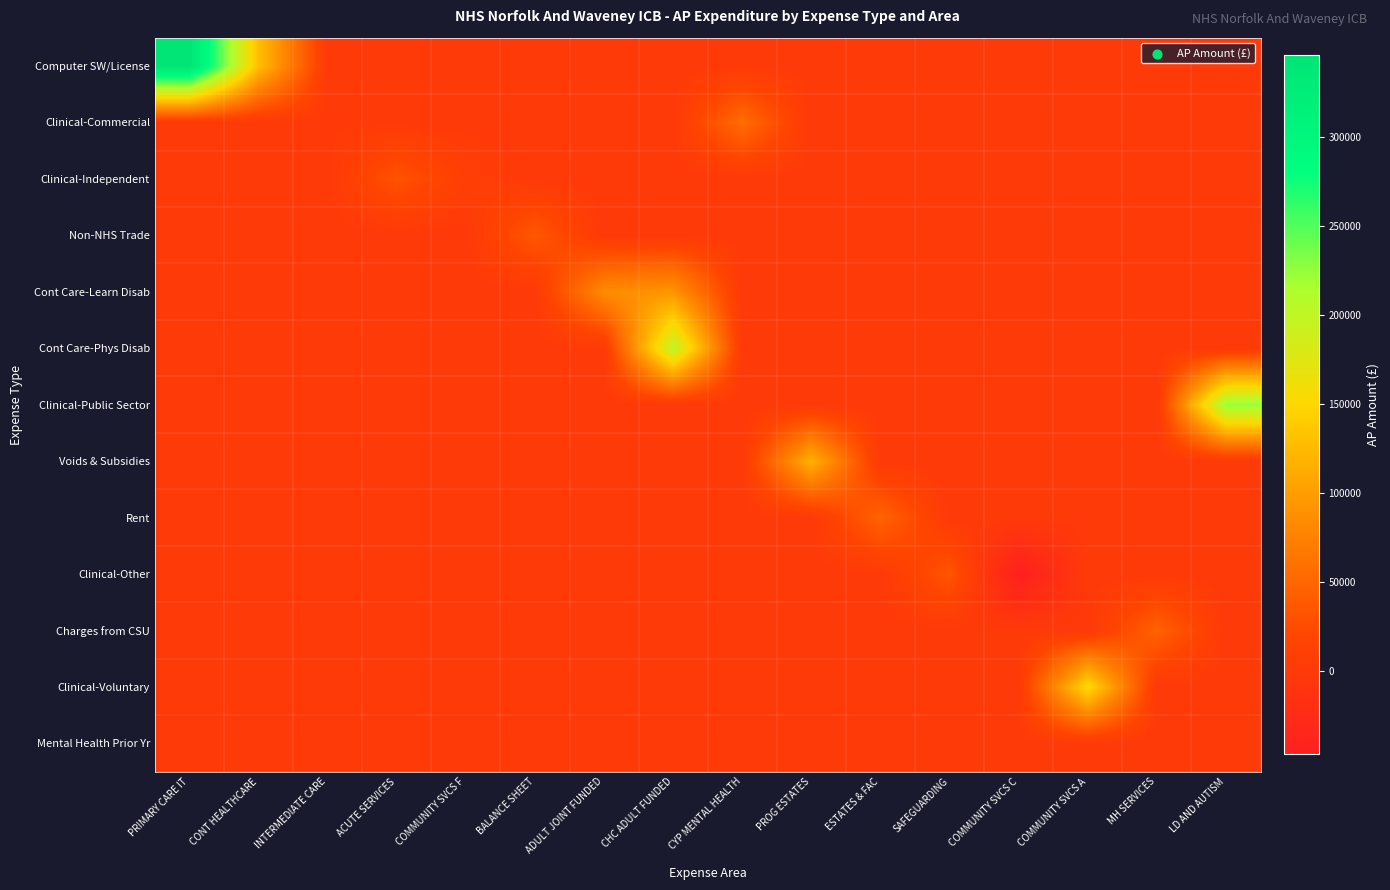

Reading left to right, extract all data points from this chart.

Computer SW/License: PRIMARY CARE IT=345818.0	CONT HEALTHCARE=129141.8	INTERMEDIATE CARE=0.0	ACUTE SERVICES=0.0	COMMUNITY SVCS F=0.0	BALANCE SHEET=0.0	ADULT JOINT FUNDED=0.0	CHC ADULT FUNDED=0.0	CYP MENTAL HEALTH=0.0	PROG ESTATES=0.0	ESTATES & FAC=0.0	SAFEGUARDING=0.0	COMMUNITY SVCS C=0.0	COMMUNITY SVCS A=0.0	MH SERVICES=0.0	LD AND AUTISM=0.0
Clinical-Commercial: PRIMARY CARE IT=0.0	CONT HEALTHCARE=0.0	INTERMEDIATE CARE=1541.7	ACUTE SERVICES=0.0	COMMUNITY SVCS F=0.0	BALANCE SHEET=0.0	ADULT JOINT FUNDED=0.0	CHC ADULT FUNDED=0.0	CYP MENTAL HEALTH=56000.0	PROG ESTATES=0.0	ESTATES & FAC=0.0	SAFEGUARDING=0.0	COMMUNITY SVCS C=0.0	COMMUNITY SVCS A=0.0	MH SERVICES=0.0	LD AND AUTISM=0.0
Clinical-Independent: PRIMARY CARE IT=0.0	CONT HEALTHCARE=0.0	INTERMEDIATE CARE=0.0	ACUTE SERVICES=31892.1	COMMUNITY SVCS F=9022.9	BALANCE SHEET=0.0	ADULT JOINT FUNDED=0.0	CHC ADULT FUNDED=0.0	CYP MENTAL HEALTH=0.0	PROG ESTATES=0.0	ESTATES & FAC=0.0	SAFEGUARDING=0.0	COMMUNITY SVCS C=0.0	COMMUNITY SVCS A=0.0	MH SERVICES=0.0	LD AND AUTISM=0.0
Non-NHS Trade: PRIMARY CARE IT=0.0	CONT HEALTHCARE=0.0	INTERMEDIATE CARE=0.0	ACUTE SERVICES=0.0	COMMUNITY SVCS F=0.0	BALANCE SHEET=36276.4	ADULT JOINT FUNDED=0.0	CHC ADULT FUNDED=0.0	CYP MENTAL HEALTH=0.0	PROG ESTATES=0.0	ESTATES & FAC=0.0	SAFEGUARDING=0.0	COMMUNITY SVCS C=0.0	COMMUNITY SVCS A=0.0	MH SERVICES=0.0	LD AND AUTISM=0.0
Cont Care-Learn Disab: PRIMARY CARE IT=0.0	CONT HEALTHCARE=0.0	INTERMEDIATE CARE=0.0	ACUTE SERVICES=0.0	COMMUNITY SVCS F=0.0	BALANCE SHEET=0.0	ADULT JOINT FUNDED=84513.2	CHC ADULT FUNDED=93048.9	CYP MENTAL HEALTH=0.0	PROG ESTATES=0.0	ESTATES & FAC=0.0	SAFEGUARDING=0.0	COMMUNITY SVCS C=0.0	COMMUNITY SVCS A=0.0	MH SERVICES=0.0	LD AND AUTISM=0.0
Cont Care-Phys Disab: PRIMARY CARE IT=0.0	CONT HEALTHCARE=0.0	INTERMEDIATE CARE=0.0	ACUTE SERVICES=0.0	COMMUNITY SVCS F=0.0	BALANCE SHEET=0.0	ADULT JOINT FUNDED=0.0	CHC ADULT FUNDED=200557.8	CYP MENTAL HEALTH=0.0	PROG ESTATES=0.0	ESTATES & FAC=0.0	SAFEGUARDING=0.0	COMMUNITY SVCS C=0.0	COMMUNITY SVCS A=0.0	MH SERVICES=0.0	LD AND AUTISM=0.0
Clinical-Public Sector: PRIMARY CARE IT=0.0	CONT HEALTHCARE=0.0	INTERMEDIATE CARE=0.0	ACUTE SERVICES=0.0	COMMUNITY SVCS F=0.0	BALANCE SHEET=0.0	ADULT JOINT FUNDED=0.0	CHC ADULT FUNDED=0.0	CYP MENTAL HEALTH=0.0	PROG ESTATES=0.0	ESTATES & FAC=0.0	SAFEGUARDING=0.0	COMMUNITY SVCS C=0.0	COMMUNITY SVCS A=0.0	MH SERVICES=0.0	LD AND AUTISM=224082.8
Voids & Subsidies: PRIMARY CARE IT=0.0	CONT HEALTHCARE=0.0	INTERMEDIATE CARE=0.0	ACUTE SERVICES=0.0	COMMUNITY SVCS F=0.0	BALANCE SHEET=0.0	ADULT JOINT FUNDED=0.0	CHC ADULT FUNDED=0.0	CYP MENTAL HEALTH=0.0	PROG ESTATES=118327.2	ESTATES & FAC=0.0	SAFEGUARDING=0.0	COMMUNITY SVCS C=0.0	COMMUNITY SVCS A=0.0	MH SERVICES=0.0	LD AND AUTISM=0.0
Rent: PRIMARY CARE IT=0.0	CONT HEALTHCARE=0.0	INTERMEDIATE CARE=0.0	ACUTE SERVICES=0.0	COMMUNITY SVCS F=0.0	BALANCE SHEET=0.0	ADULT JOINT FUNDED=0.0	CHC ADULT FUNDED=0.0	CYP MENTAL HEALTH=0.0	PROG ESTATES=0.0	ESTATES & FAC=48000.0	SAFEGUARDING=0.0	COMMUNITY SVCS C=0.0	COMMUNITY SVCS A=0.0	MH SERVICES=0.0	LD AND AUTISM=0.0
Clinical-Other: PRIMARY CARE IT=0.0	CONT HEALTHCARE=0.0	INTERMEDIATE CARE=0.0	ACUTE SERVICES=0.0	COMMUNITY SVCS F=0.0	BALANCE SHEET=0.0	ADULT JOINT FUNDED=0.0	CHC ADULT FUNDED=0.0	CYP MENTAL HEALTH=0.0	PROG ESTATES=0.0	ESTATES & FAC=0.0	SAFEGUARDING=34000.0	COMMUNITY SVCS C=-46215.0	COMMUNITY SVCS A=0.0	MH SERVICES=0.0	LD AND AUTISM=0.0
Charges from CSU: PRIMARY CARE IT=0.0	CONT HEALTHCARE=0.0	INTERMEDIATE CARE=0.0	ACUTE SERVICES=0.0	COMMUNITY SVCS F=0.0	BALANCE SHEET=0.0	ADULT JOINT FUNDED=0.0	CHC ADULT FUNDED=0.0	CYP MENTAL HEALTH=0.0	PROG ESTATES=0.0	ESTATES & FAC=0.0	SAFEGUARDING=0.0	COMMUNITY SVCS C=0.0	COMMUNITY SVCS A=0.0	MH SERVICES=46134.0	LD AND AUTISM=0.0
Clinical-Voluntary: PRIMARY CARE IT=0.0	CONT HEALTHCARE=0.0	INTERMEDIATE CARE=0.0	ACUTE SERVICES=0.0	COMMUNITY SVCS F=0.0	BALANCE SHEET=0.0	ADULT JOINT FUNDED=0.0	CHC ADULT FUNDED=0.0	CYP MENTAL HEALTH=0.0	PROG ESTATES=0.0	ESTATES & FAC=0.0	SAFEGUARDING=0.0	COMMUNITY SVCS C=0.0	COMMUNITY SVCS A=154766.4	MH SERVICES=0.0	LD AND AUTISM=0.0
Mental Health Prior Yr: PRIMARY CARE IT=0.0	CONT HEALTHCARE=0.0	INTERMEDIATE CARE=0.0	ACUTE SERVICES=0.0	COMMUNITY SVCS F=0.0	BALANCE SHEET=987.0	ADULT JOINT FUNDED=0.0	CHC ADULT FUNDED=0.0	CYP MENTAL HEALTH=0.0	PROG ESTATES=0.0	ESTATES & FAC=0.0	SAFEGUARDING=0.0	COMMUNITY SVCS C=0.0	COMMUNITY SVCS A=0.0	MH SERVICES=0.0	LD AND AUTISM=0.0